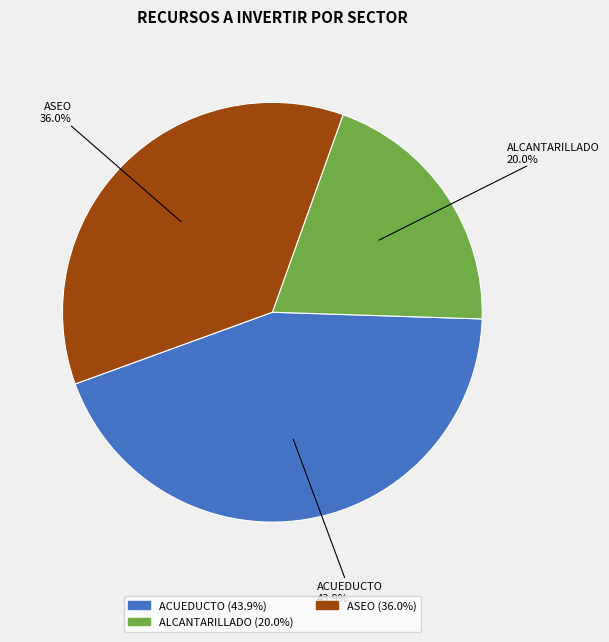

Is there any slice that represents more than half of the pie?

No